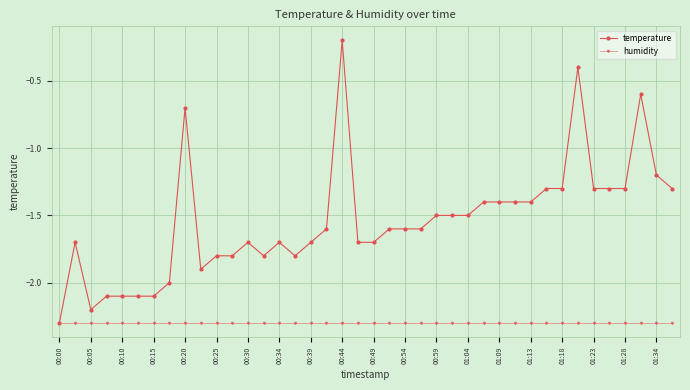

What are all the series names shown in the legend?

temperature, humidity